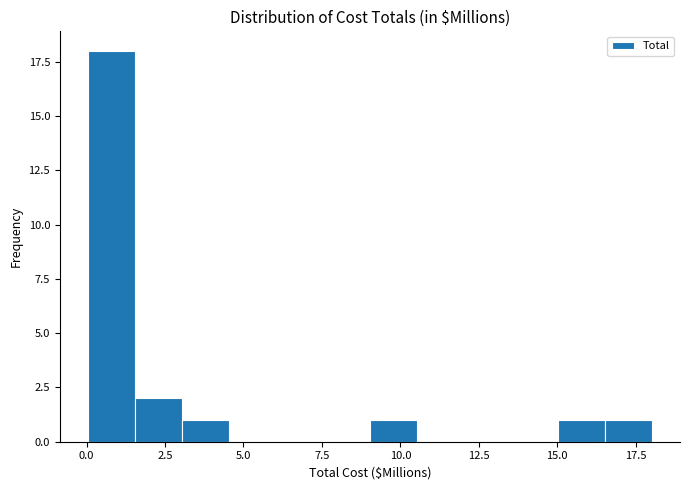

Read against the x-axis, roughly where is the centre of the tallest bar?

1.0